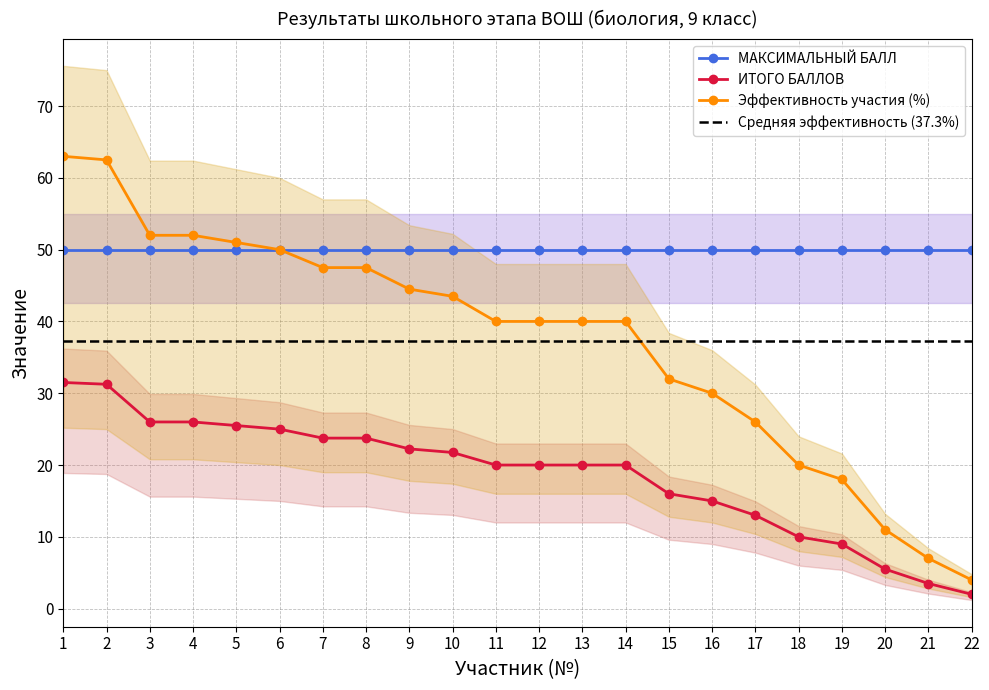

Which category has the highest value in the ИТОГО БАЛЛОВ series?

1